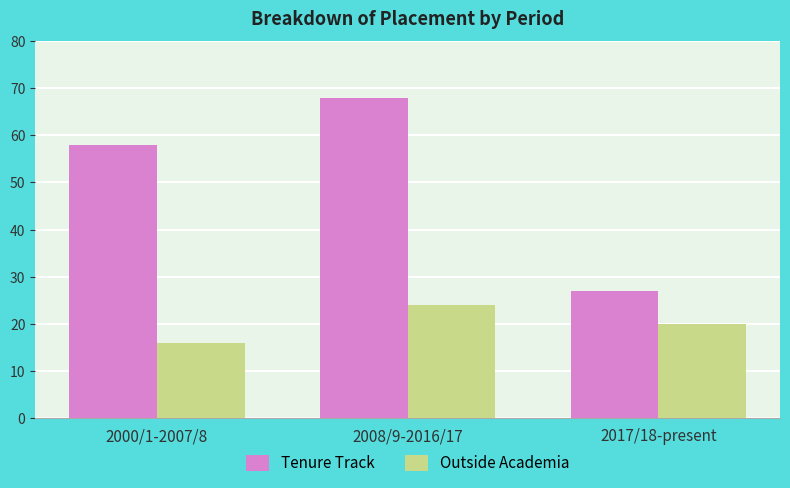

Which series has the largest total across all categories?

Tenure Track